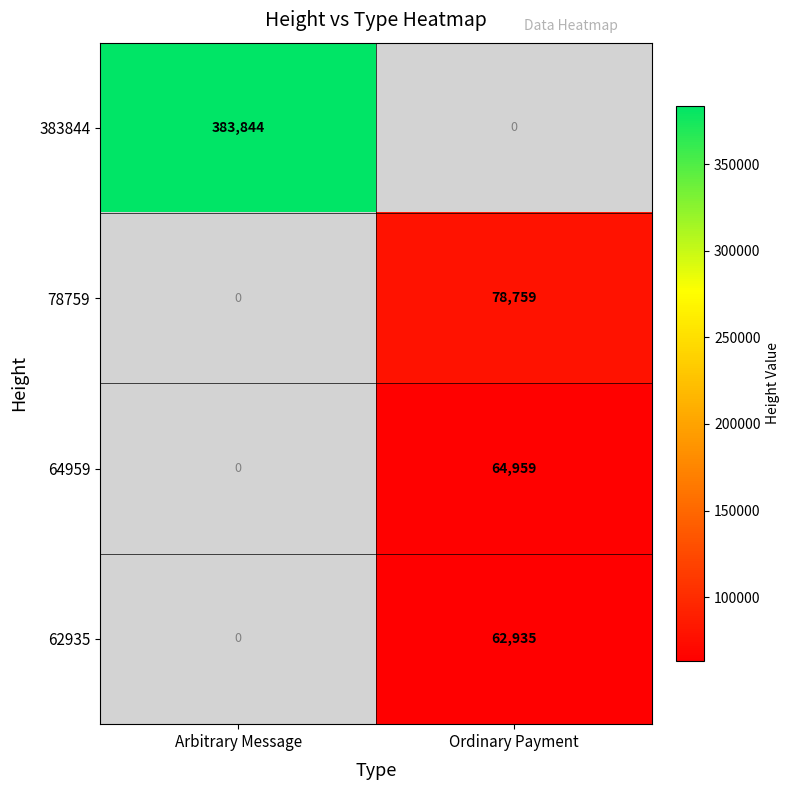

The value of 383844 at Arbitrary Message is 383844. True or false?

True